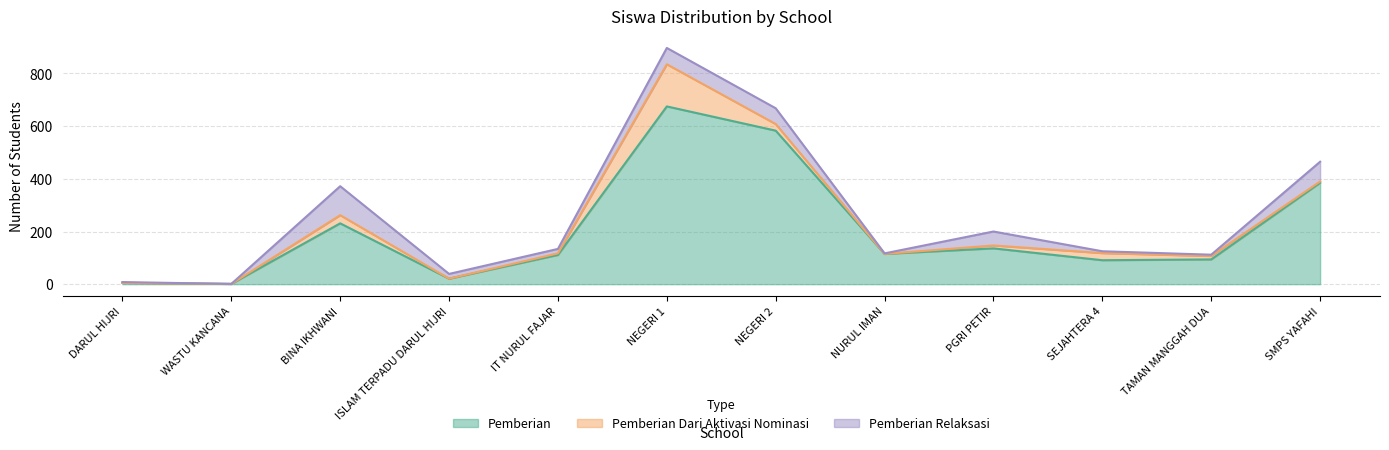

Which has a higher value, SMP ISLAM TERPADU DARUL HIJRI or SMPS YAFAHI?

SMPS YAFAHI